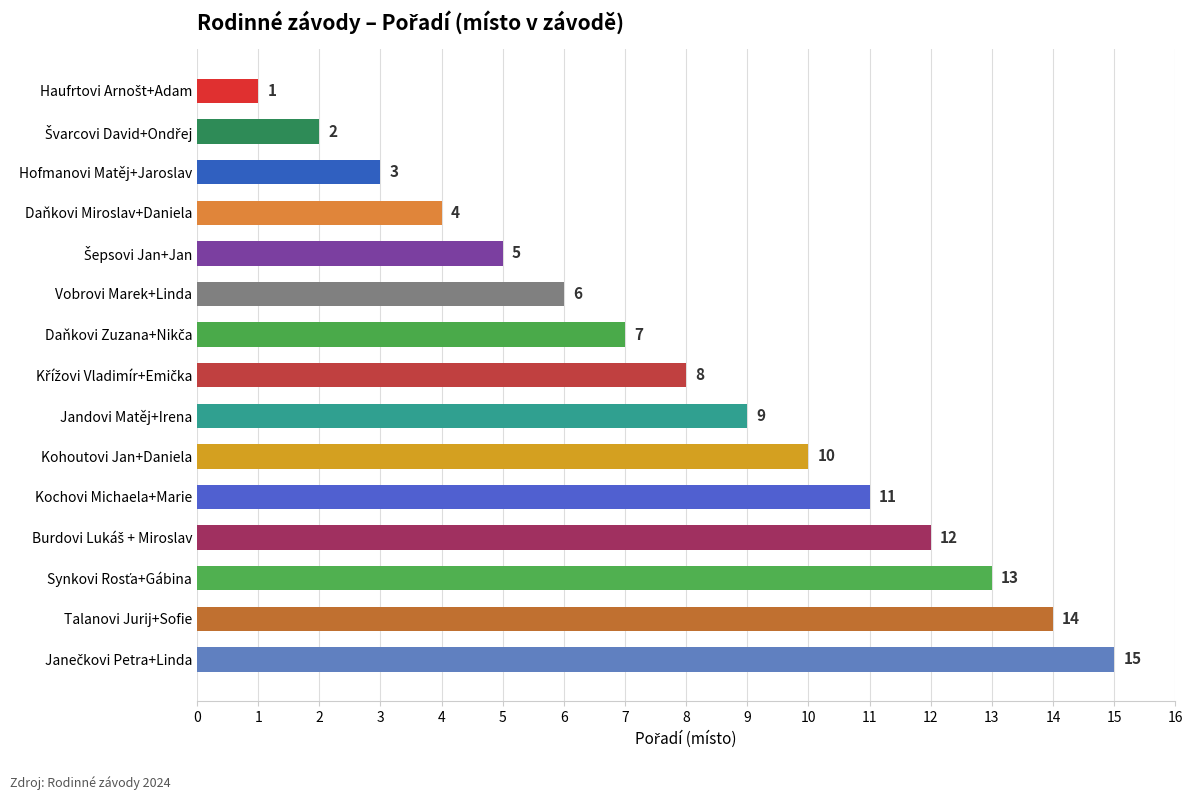

How many data points are less than 8?

7